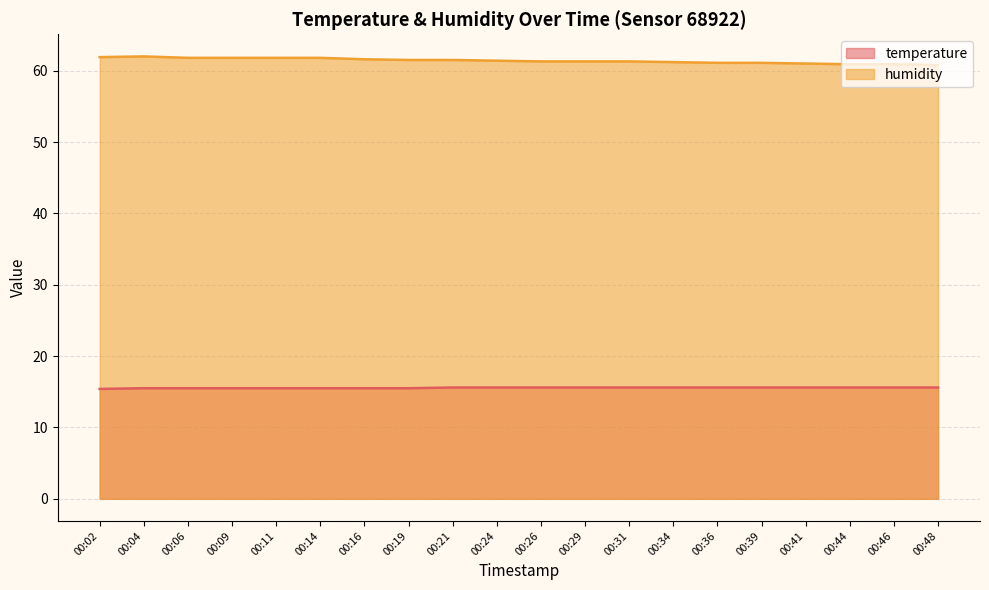

What is the value of the temperature point at the 9th from the left?

15.6